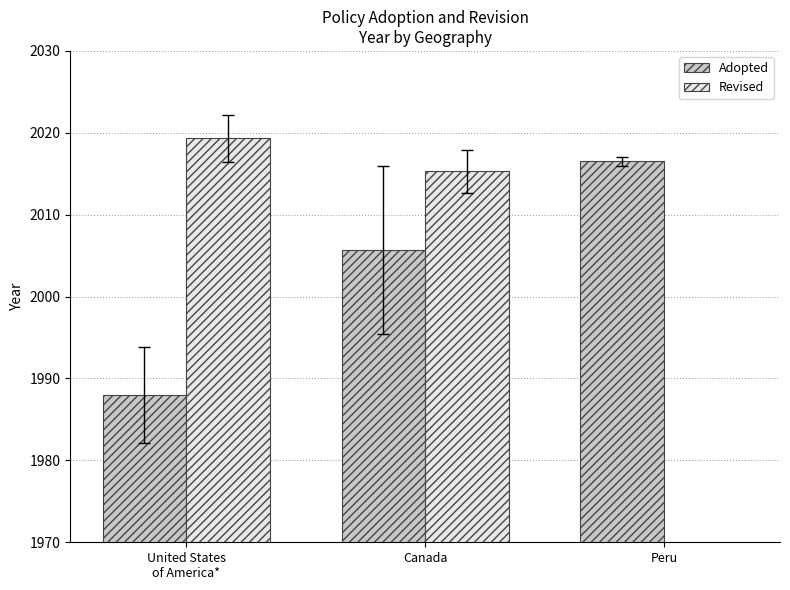

Where does the Adopted series first go above 2005?

Canada